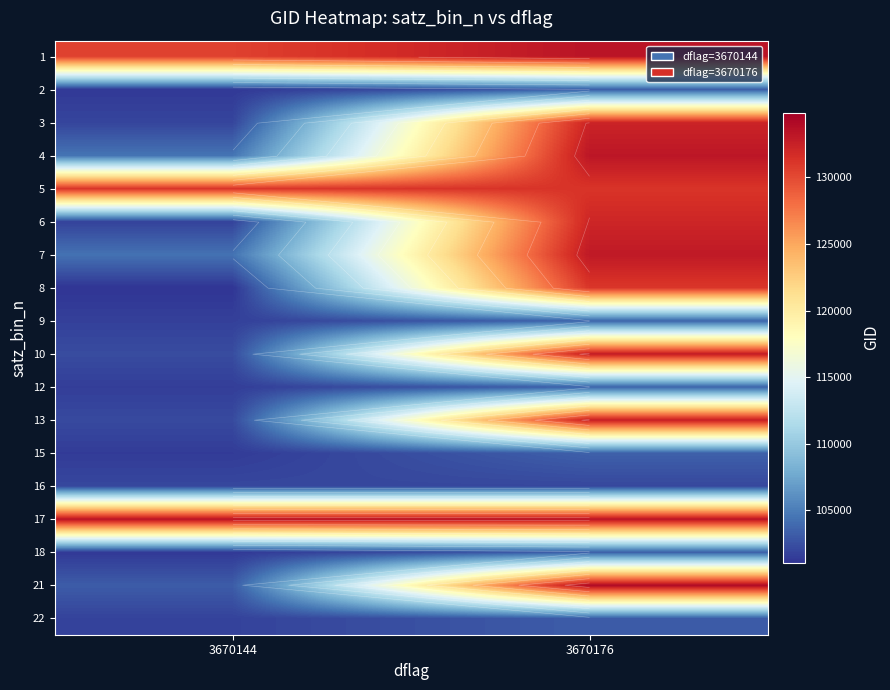

List the series in order of their peak value, lowest first.

16, 22, 2, 18, 15, 12, 9, 8, 5, 6, 3, 13, 10, 7, 4, 1, 17, 21